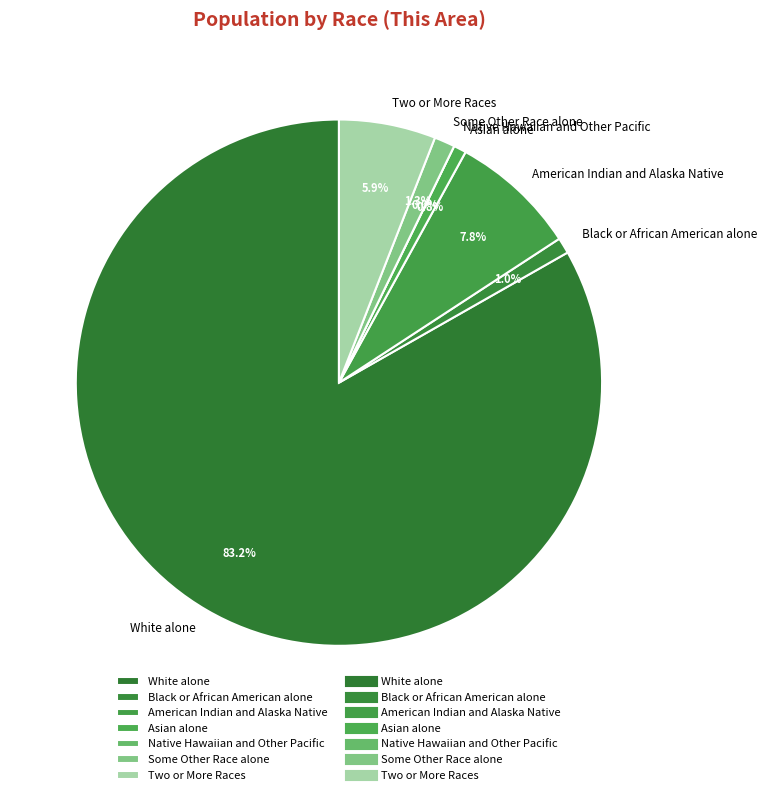

Which has a higher value, Two or More Races or White alone?

White alone